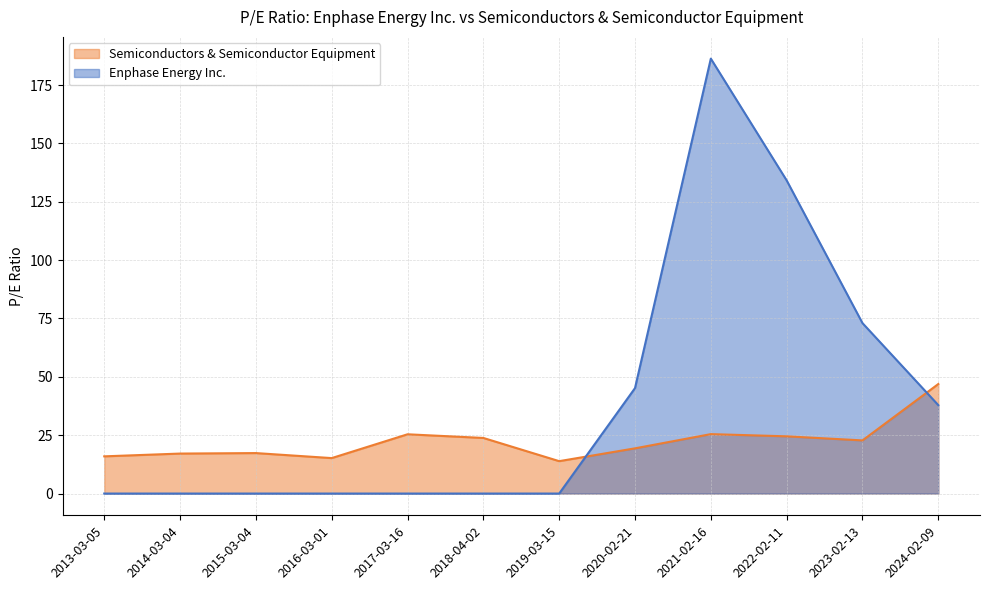

True or false: Semiconductors & Semiconductor Equipment and Enphase Energy Inc. cross at least once.

True